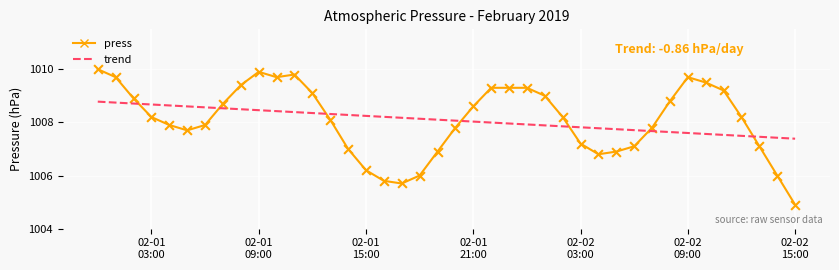

Which series contains the lowest Y value?

press